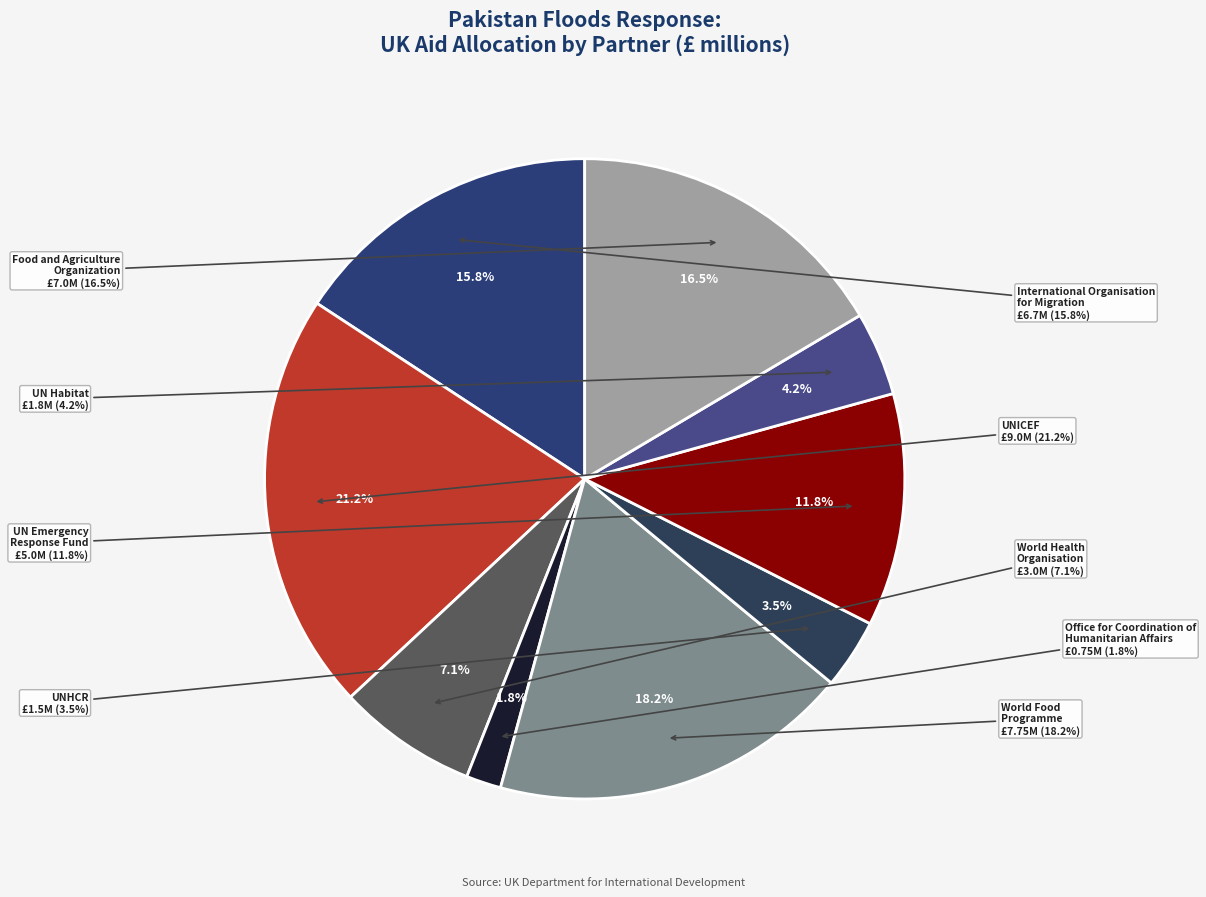

To the nearest percent, what is the difference between the largest and smallest slice percentages?

19%